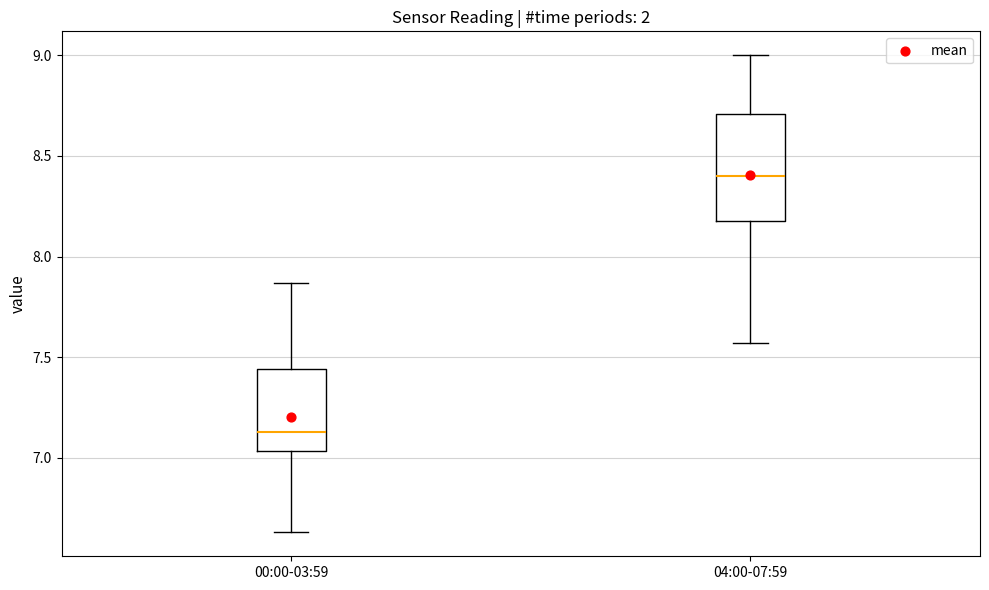

Reading left to right, read every box against the y-axis: the position of its median line, the range the box covers, and the ends of its whiskers. The values are not printed on the chart, so give them approximately, as read against the axis.

00:00-03:59: median 7.15, box 7.05 to 7.45, whiskers 6.65 to 7.85
04:00-07:59: median 8.40, box 8.20 to 8.70, whiskers 7.55 to 9.00